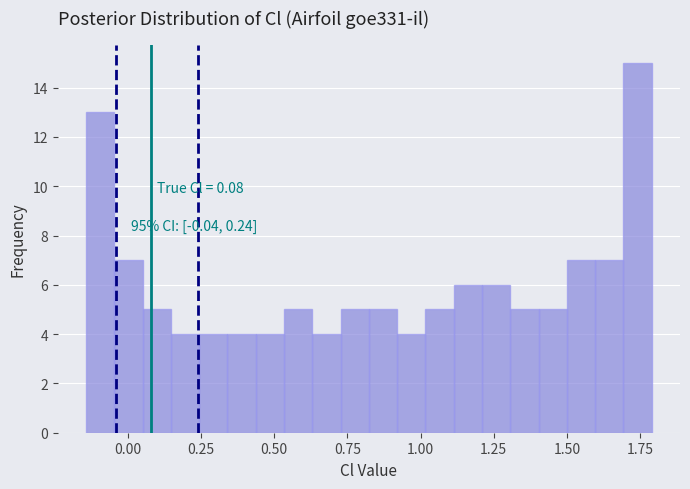

Read against the x-axis, roughly where is the centre of the tallest bar?

1.75